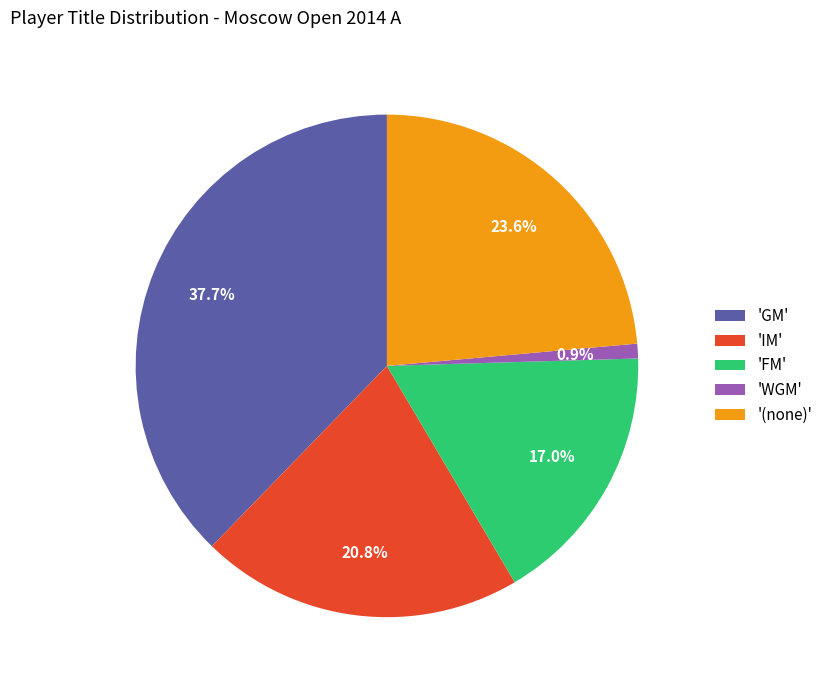

Does '(none)' represent more than half of the total?

No